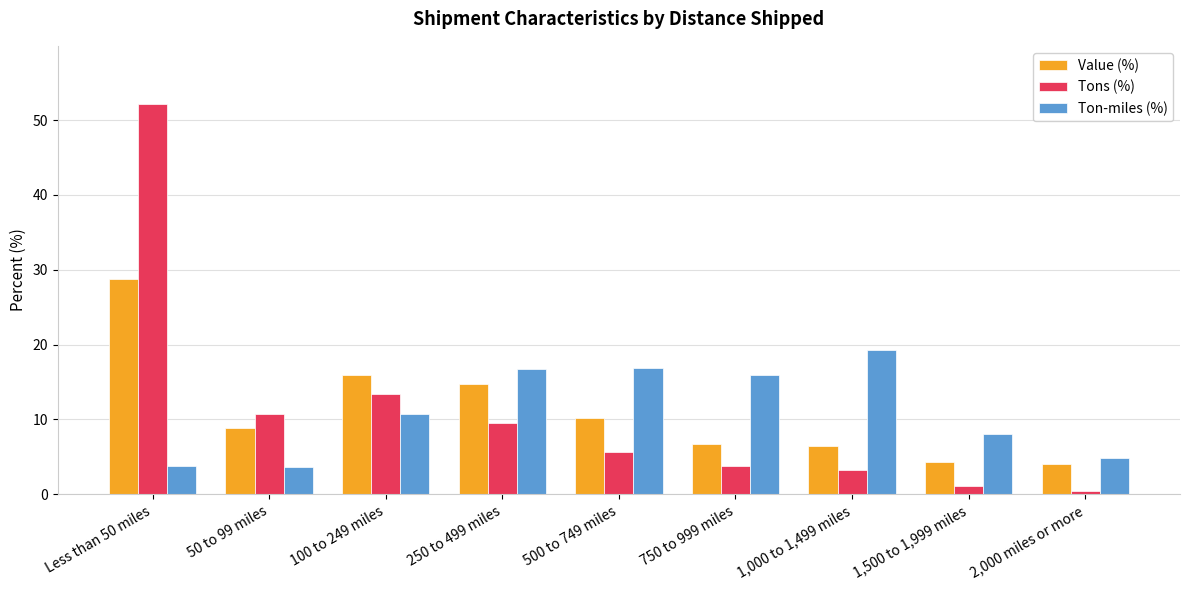

Are the bars horizontal?

No